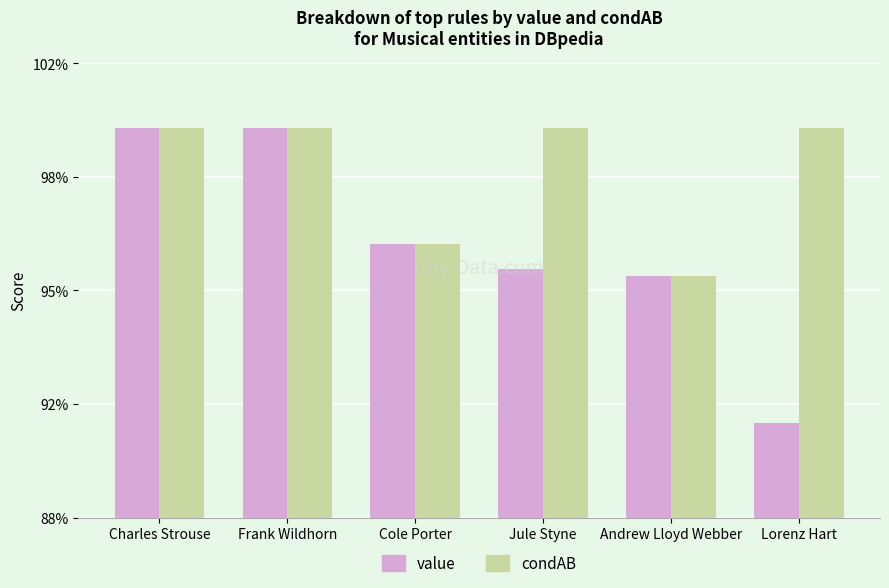

Read the value value at Frank Wildhorn.

1.0